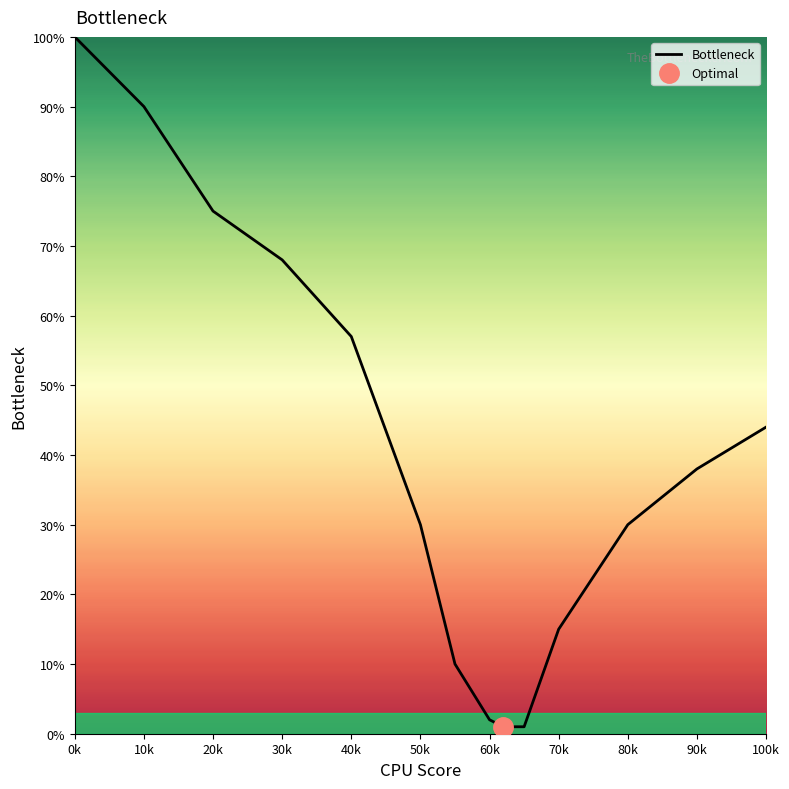

The value of Bottleneck at 80k is 30. True or false?

True